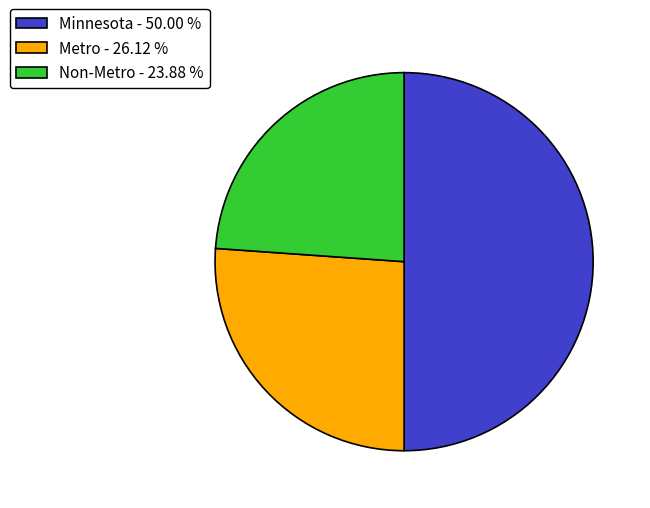

Between Non-Metro - 23.88 % and Minnesota - 50.00 %, which is larger?

Minnesota - 50.00 %